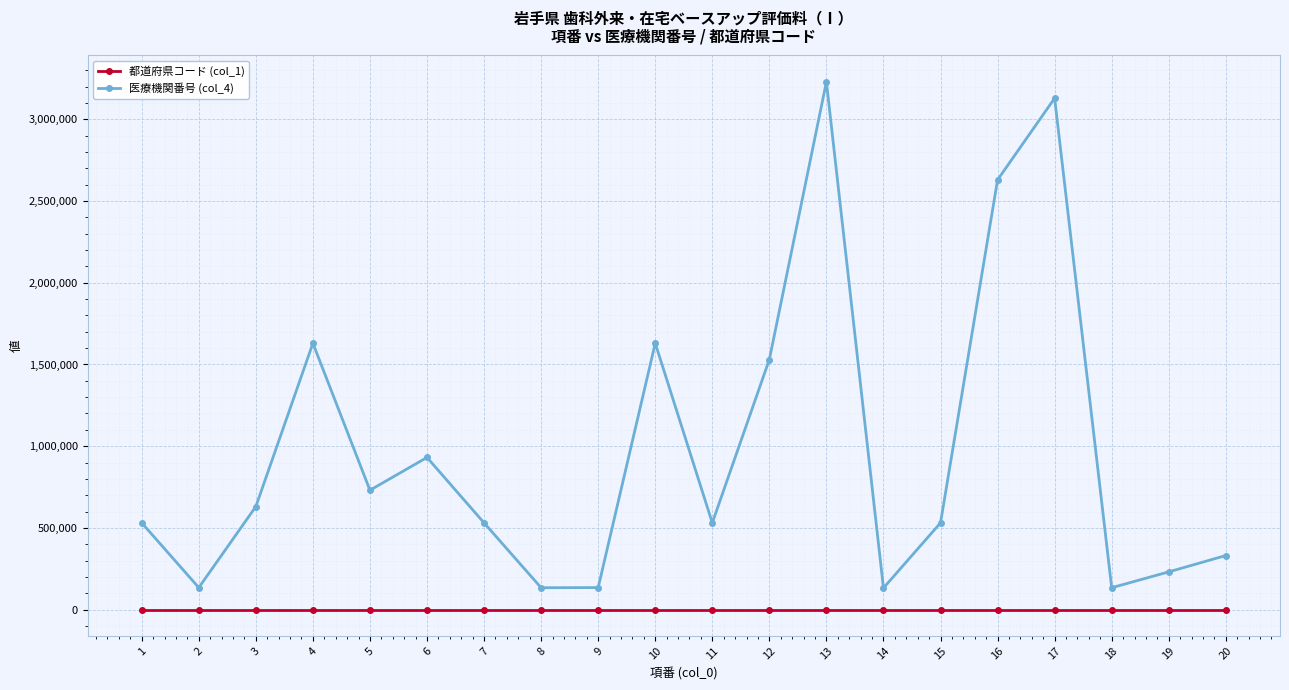

True or false: 医療機関番号 (col_4) has a value of 931056 at 6.

True